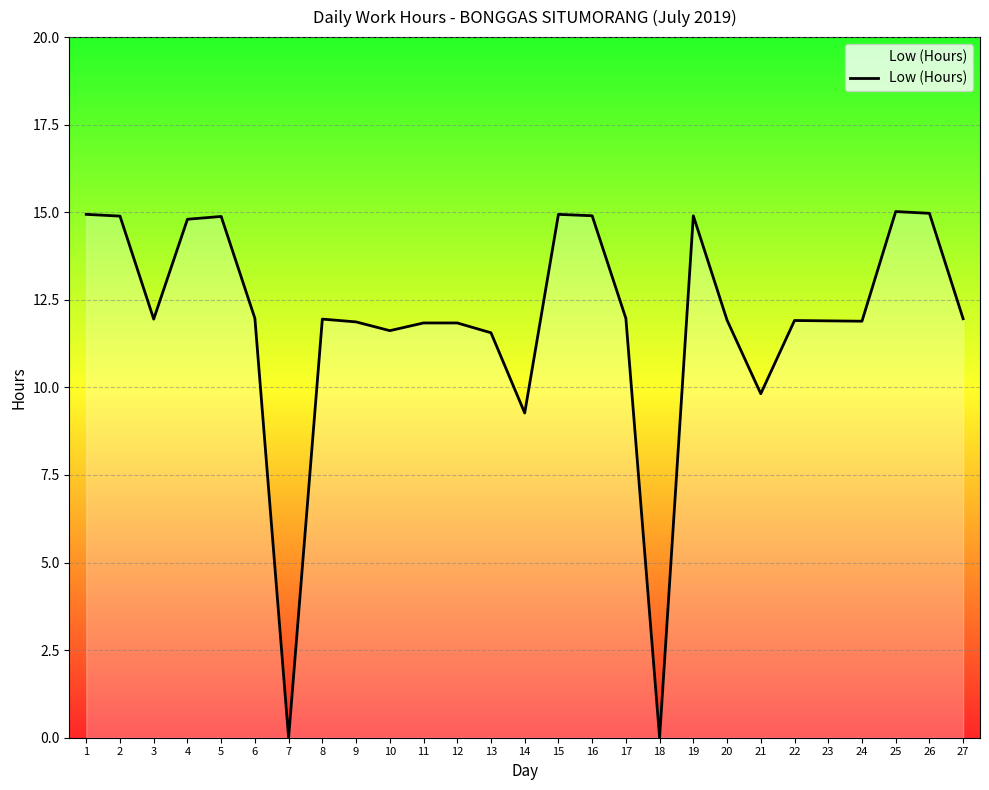

Is it true that the value at 22 is 11.9?

True